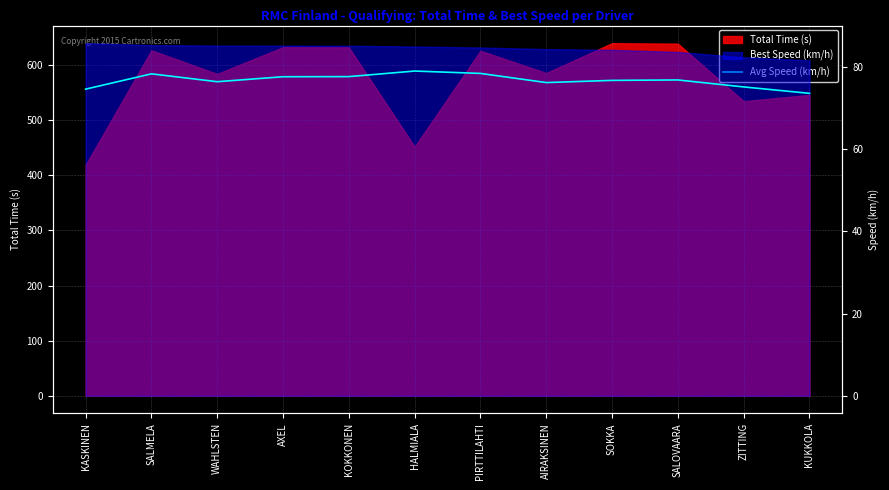

What is the label of the 2nd point from the right?

ZITTING